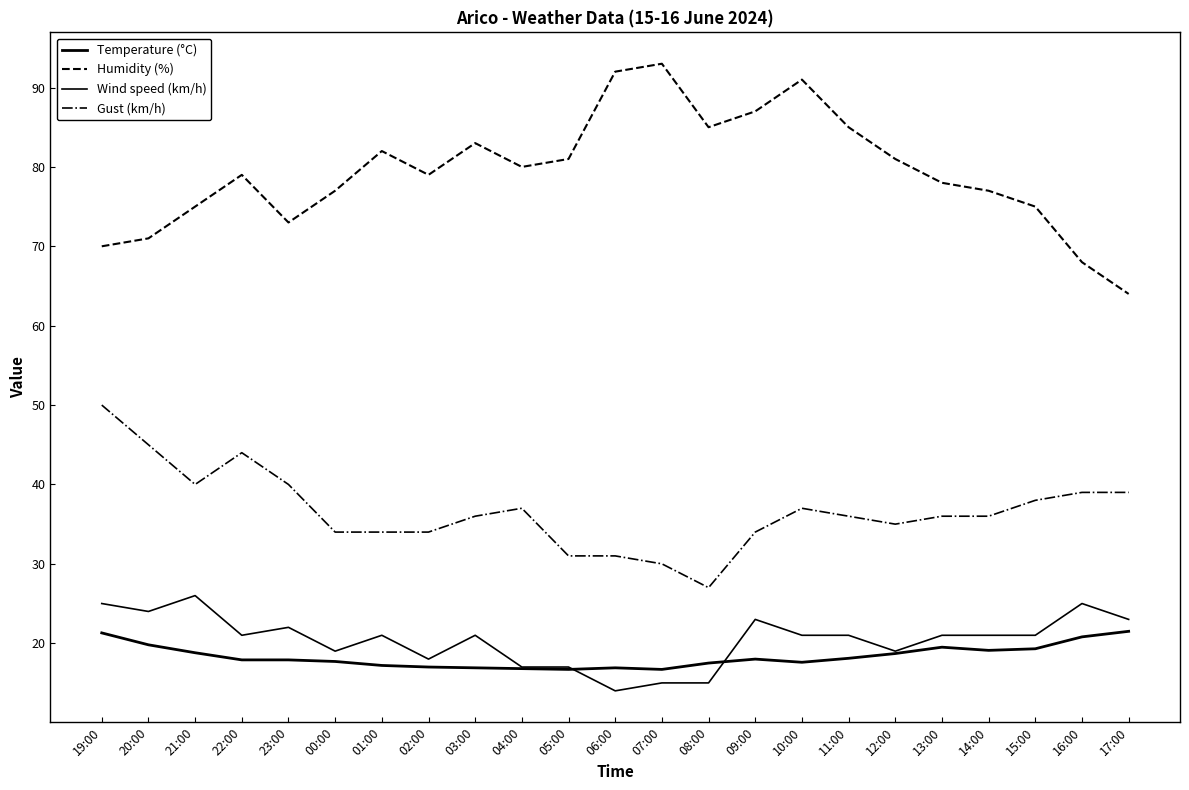

What is the label of the 6th point from the right?

12:00